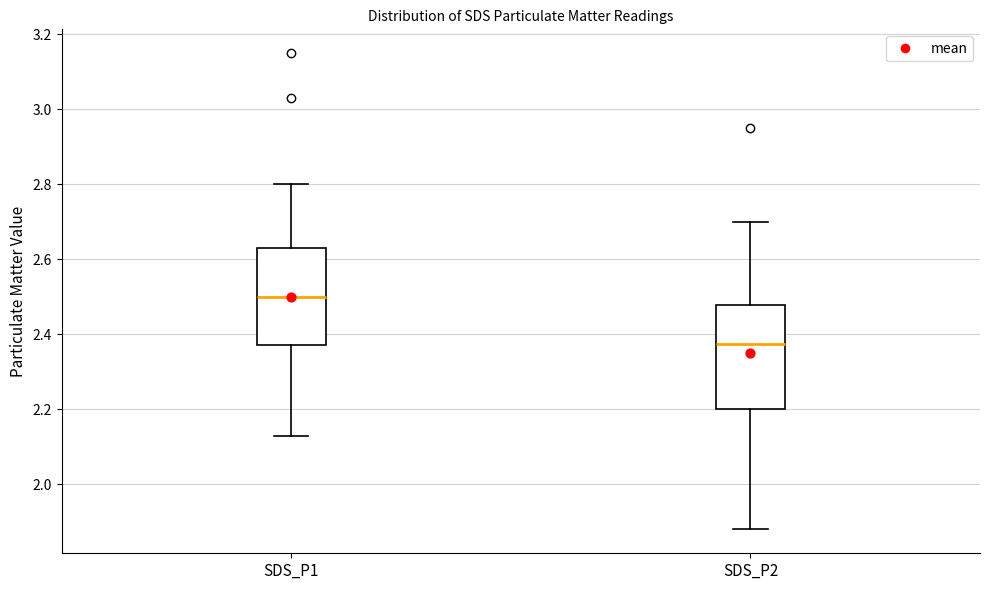

Reading left to right, read every box against the y-axis: the position of its median line, the range the box covers, and the ends of its whiskers. The values are not printed on the chart, so give them approximately, as read against the axis.

SDS_P1: median 2.50, box 2.38 to 2.64, whiskers 2.14 to 2.80
SDS_P2: median 2.38, box 2.20 to 2.48, whiskers 1.88 to 2.70